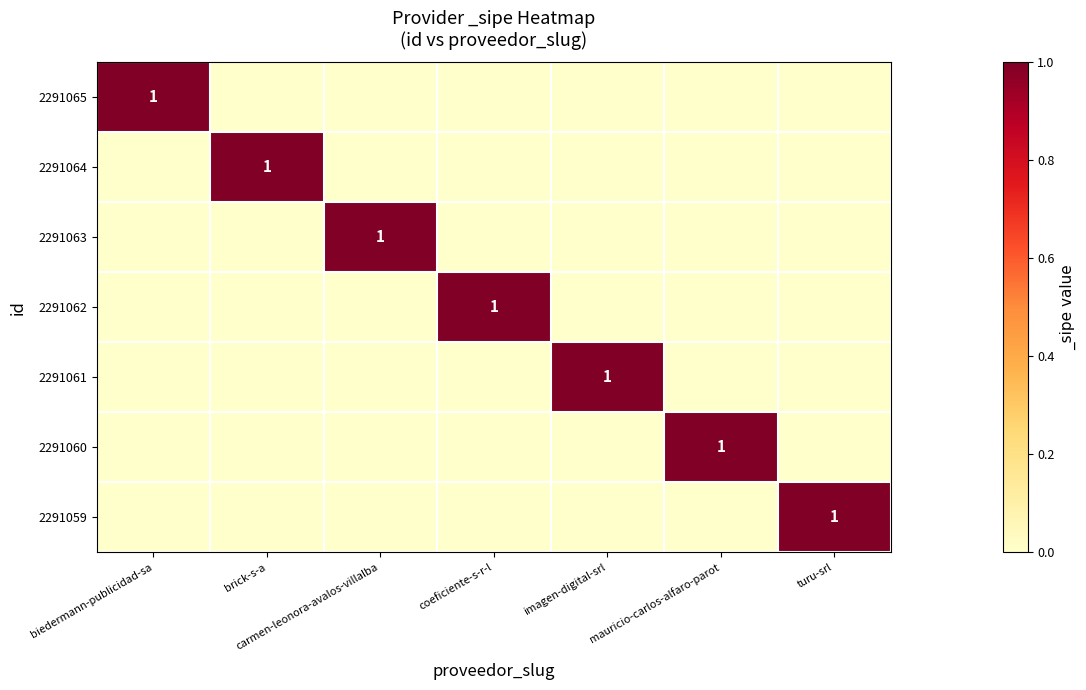

Is it true that 2291061 equals 1 at imagen-digital-srl?

True